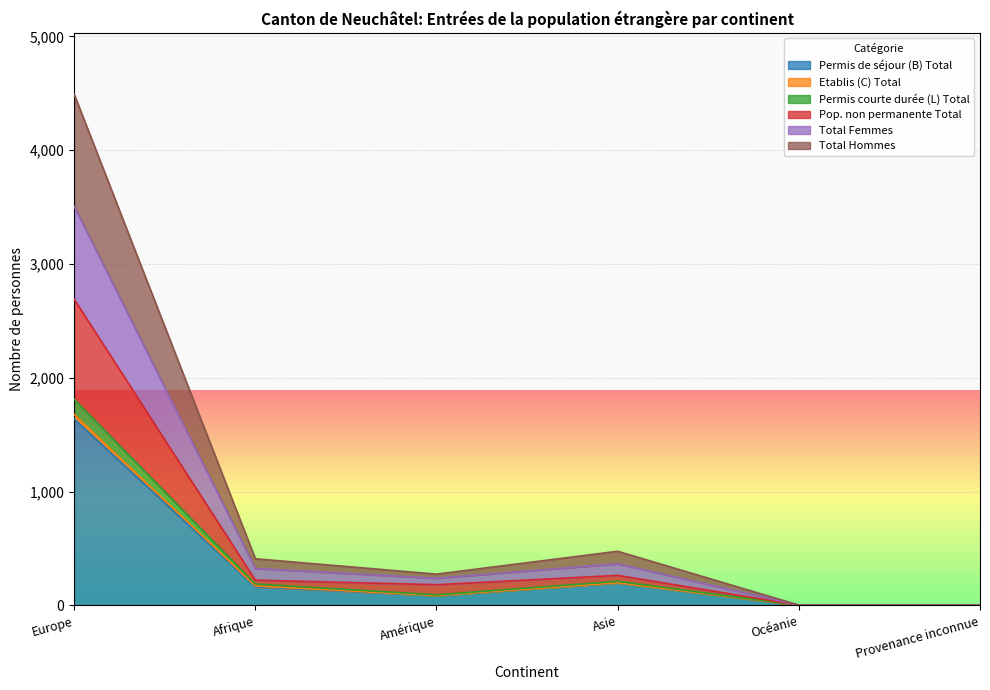

How many interior local valleys does the Permis courte durée (L) Total series have?

1